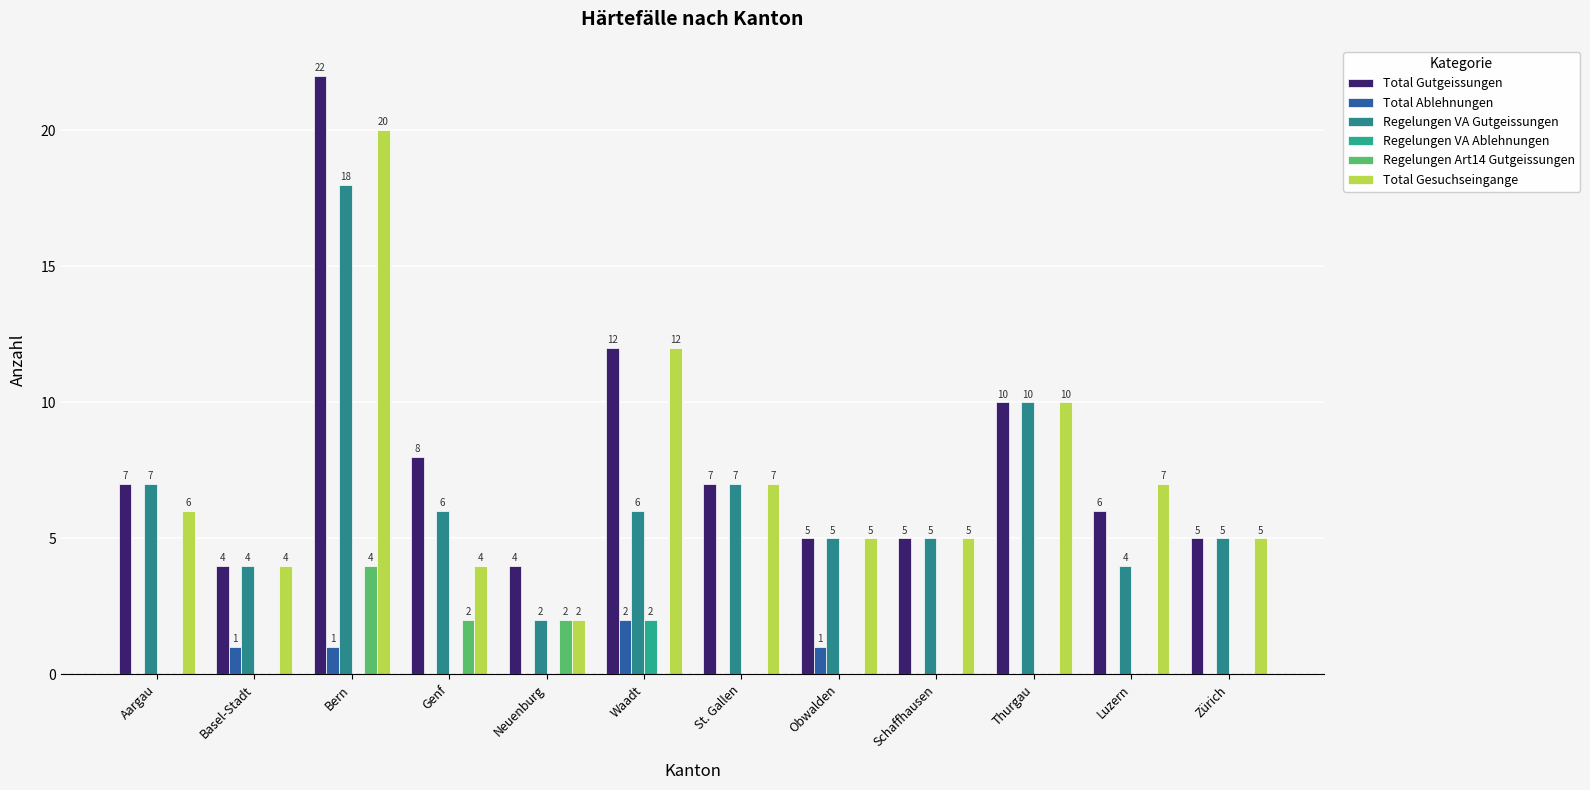

Which category has the highest value in the Regelungen VA Gutgeissungen series?

Bern